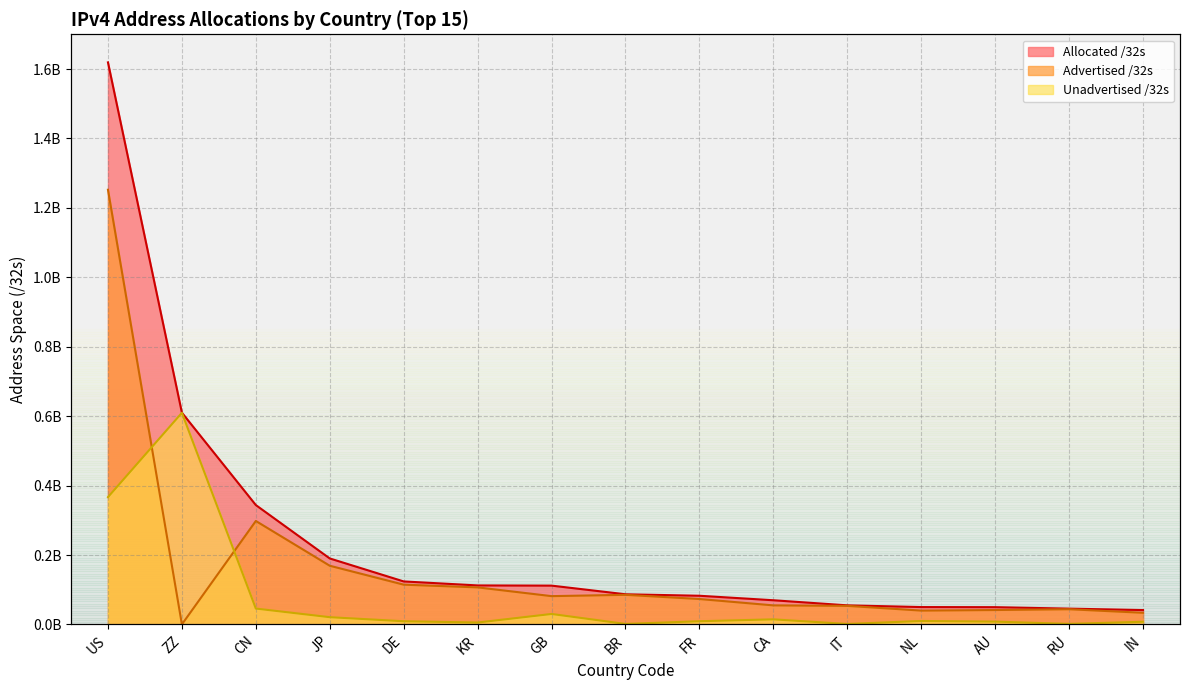

Rank the series at DE from highest to lowest value.

Allocated /32s, Advertised /32s, Unadvertised /32s